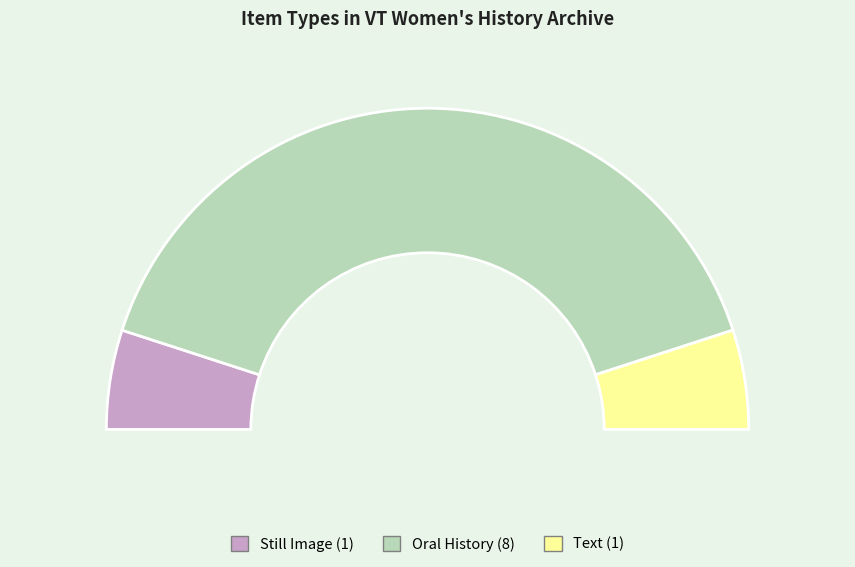

Is it true that 131 is 14% of the pie?

False